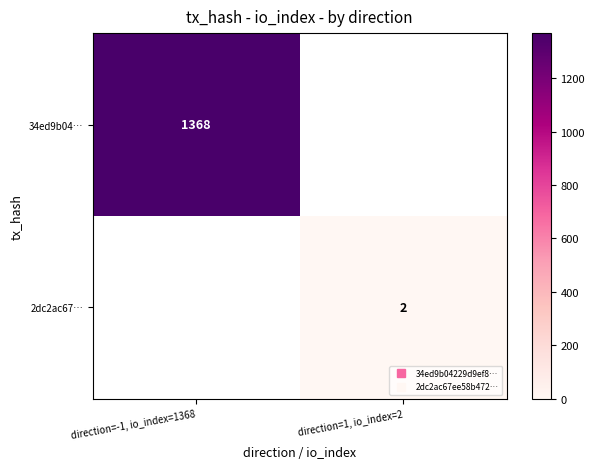

What is the lowest value of the 34ed9b04… series?

1368.0